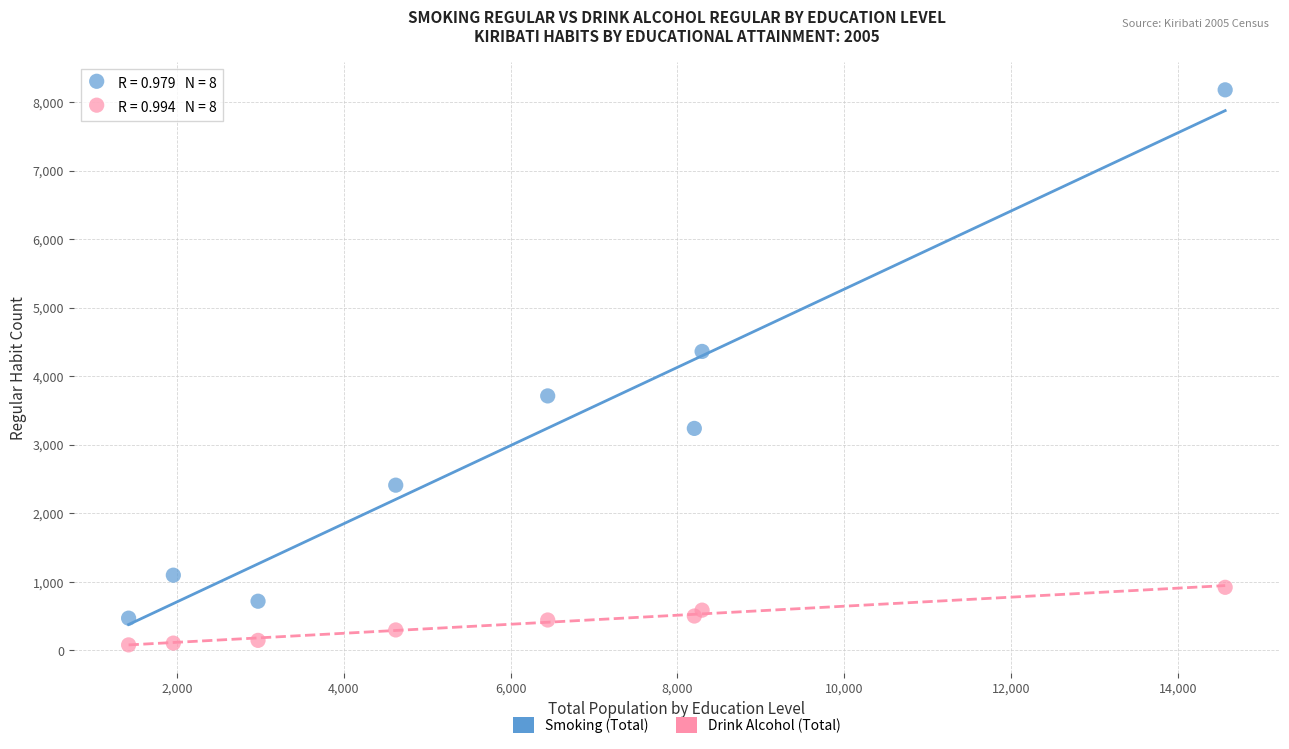

What are all the series names shown in the legend?

Smoking (Total), Drink Alcohol (Total)